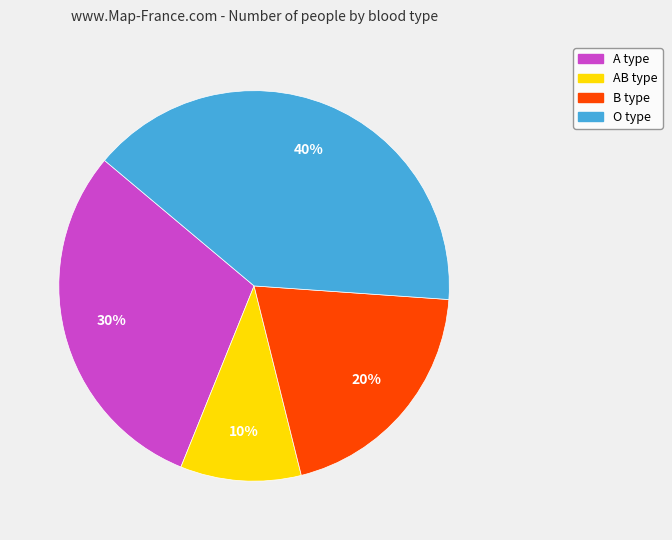

To the nearest percent, what is the difference between the largest and smallest slice percentages?

30%